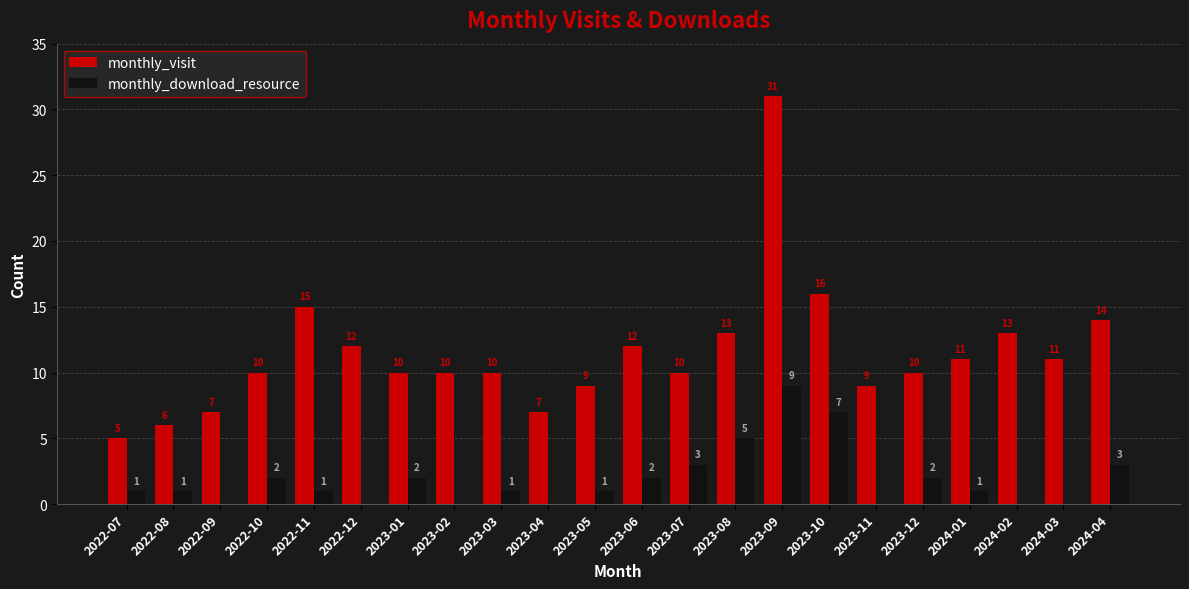

How many values in monthly_download_resource are above zero?

15